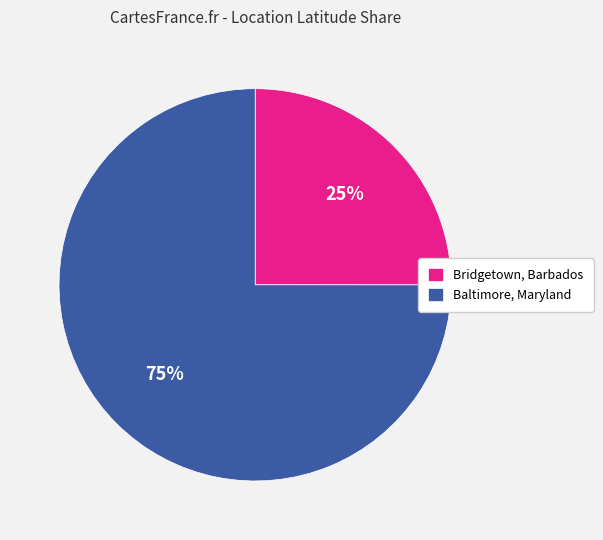

Does any single category account for the majority?

Yes